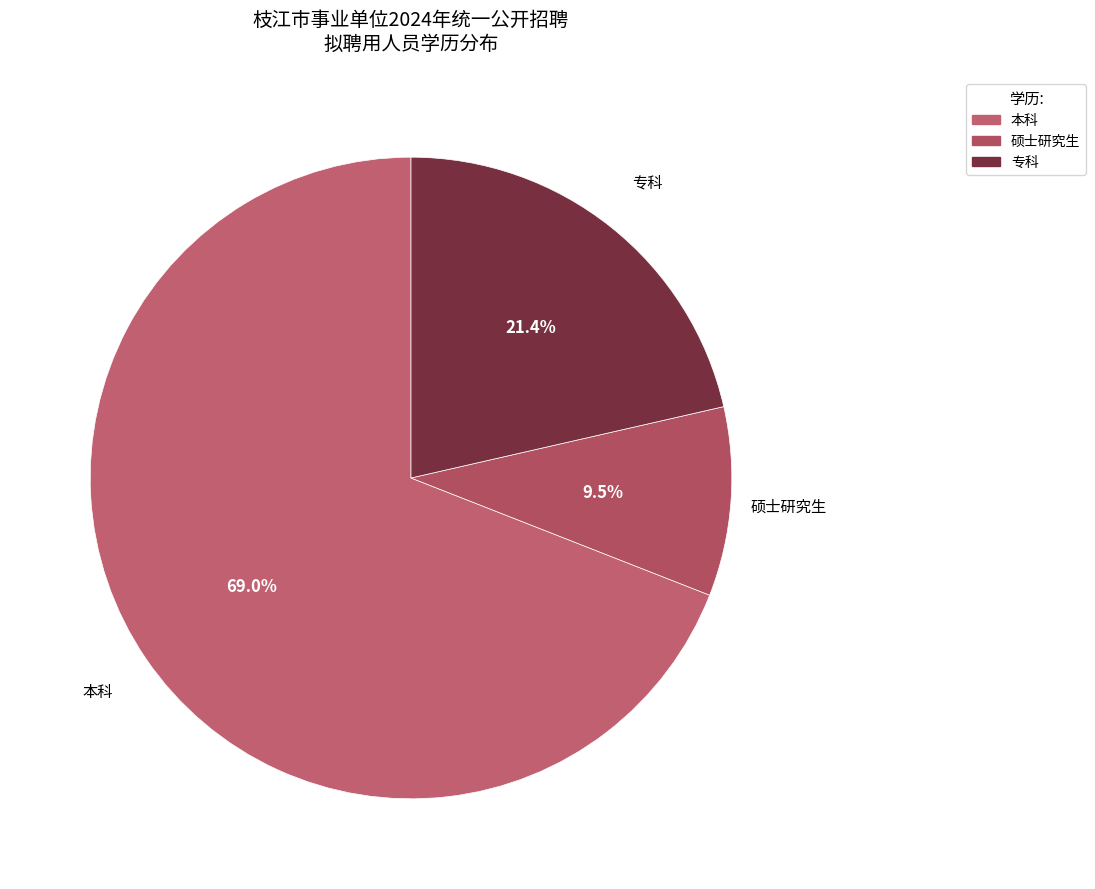

How many slices are in this pie chart?

3